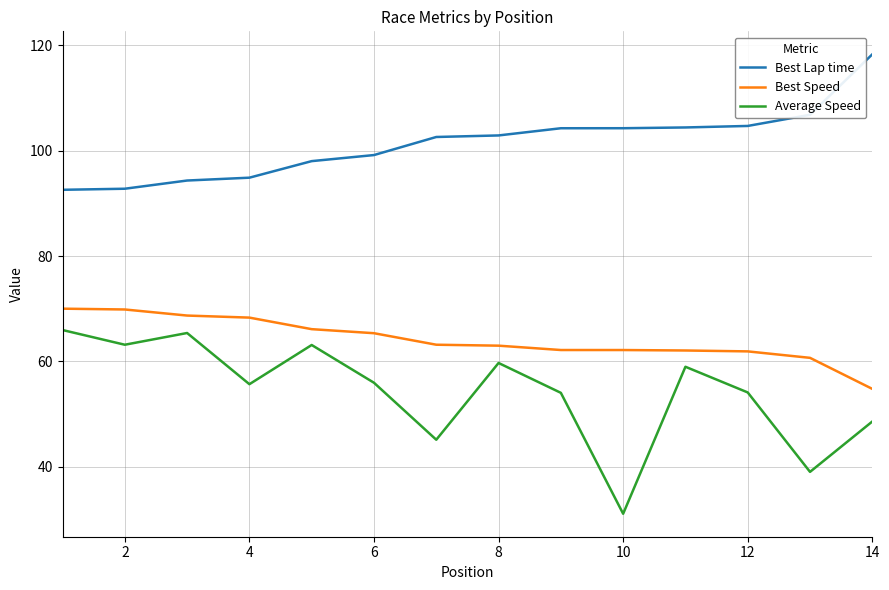

List the series in order of their peak value, lowest first.

Average Speed, Best Speed, Best Lap time